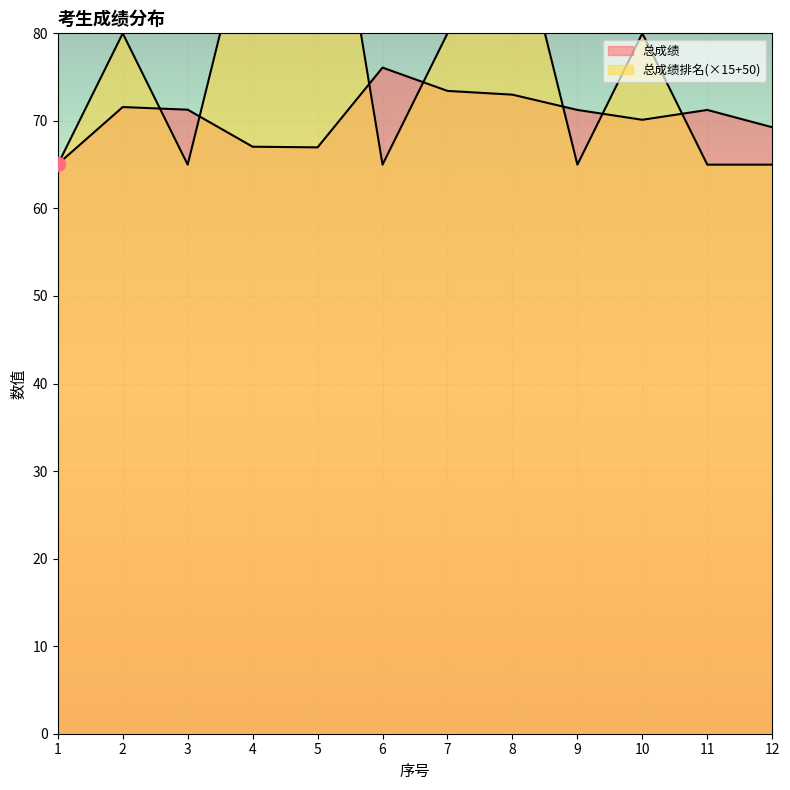

Is the value of 总成绩 at 7 greater than the value of 总成绩排名 at 2?

No